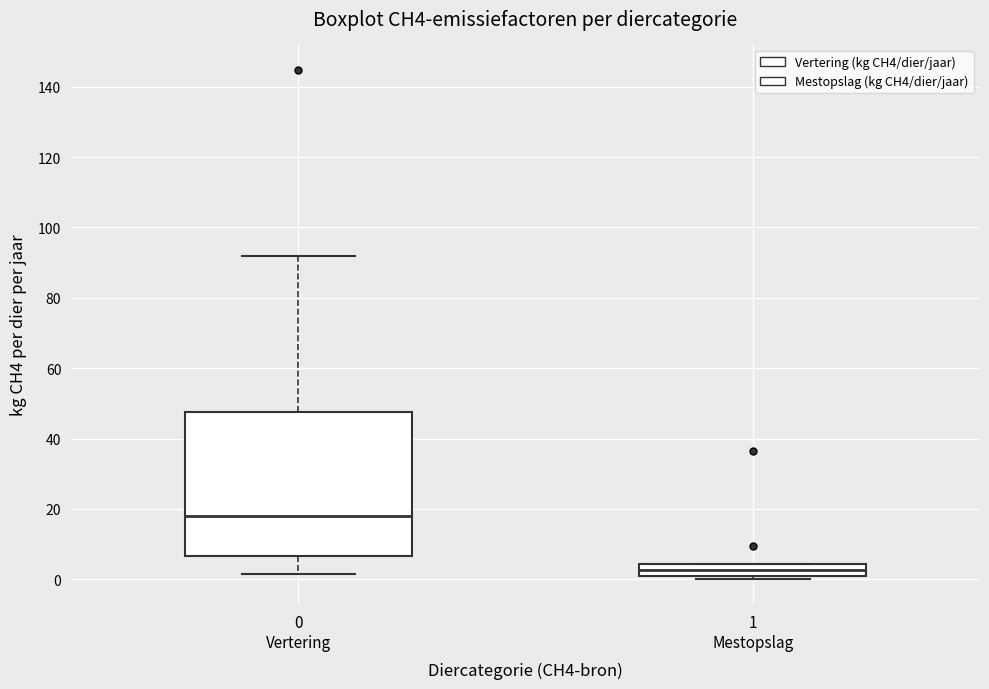

Where is the lower edge of the box for 1 Mestopslag on the y-axis? The values are not printed on the chart, so give them approximately, as read against the axis.

2